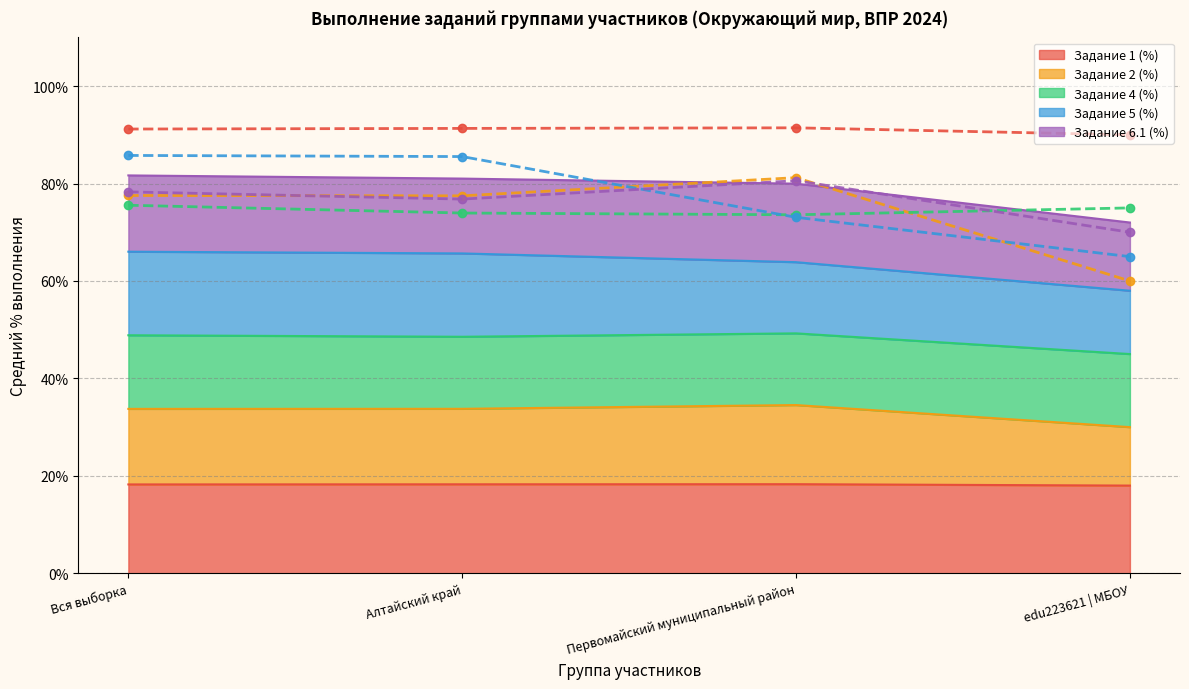

Reading right to left, transcribe all the data shown in this chart.

Задание 1 (%) (линия): 90.0	91.4	91.3	91.2
Задание 2 (%) (линия): 60.0	81.2	77.5	77.5
Задание 4 (%) (линия): 75.0	73.6	74.0	75.5
Задание 5 (%) (линия): 65.0	73.1	85.5	85.8
Задание 6.1 (%) (линия): 70.0	80.6	76.8	78.3